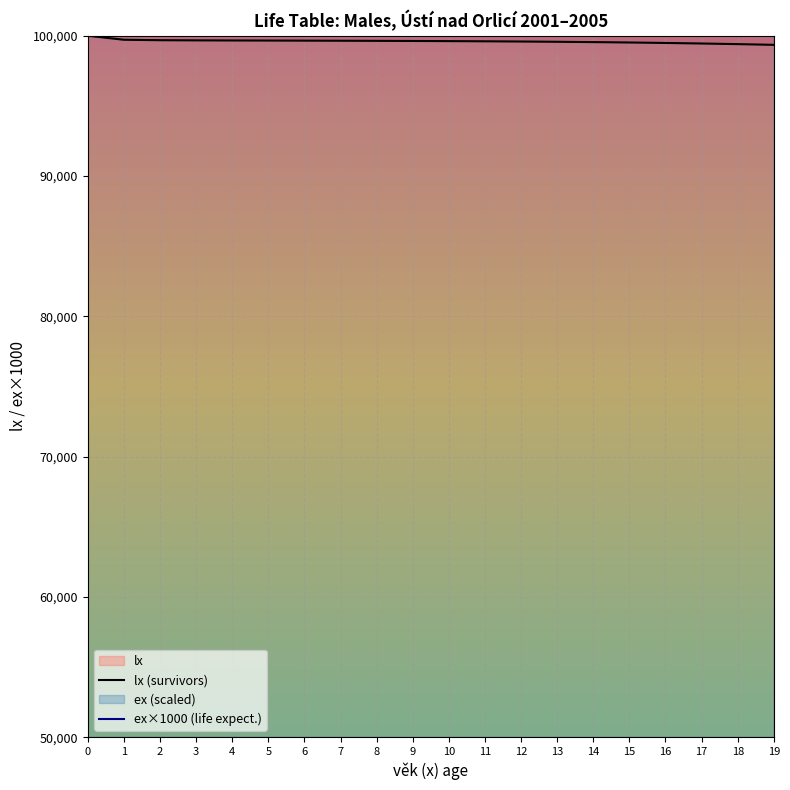

What is the value of the lx (survivors) point at the 19th from the left?

99403.0